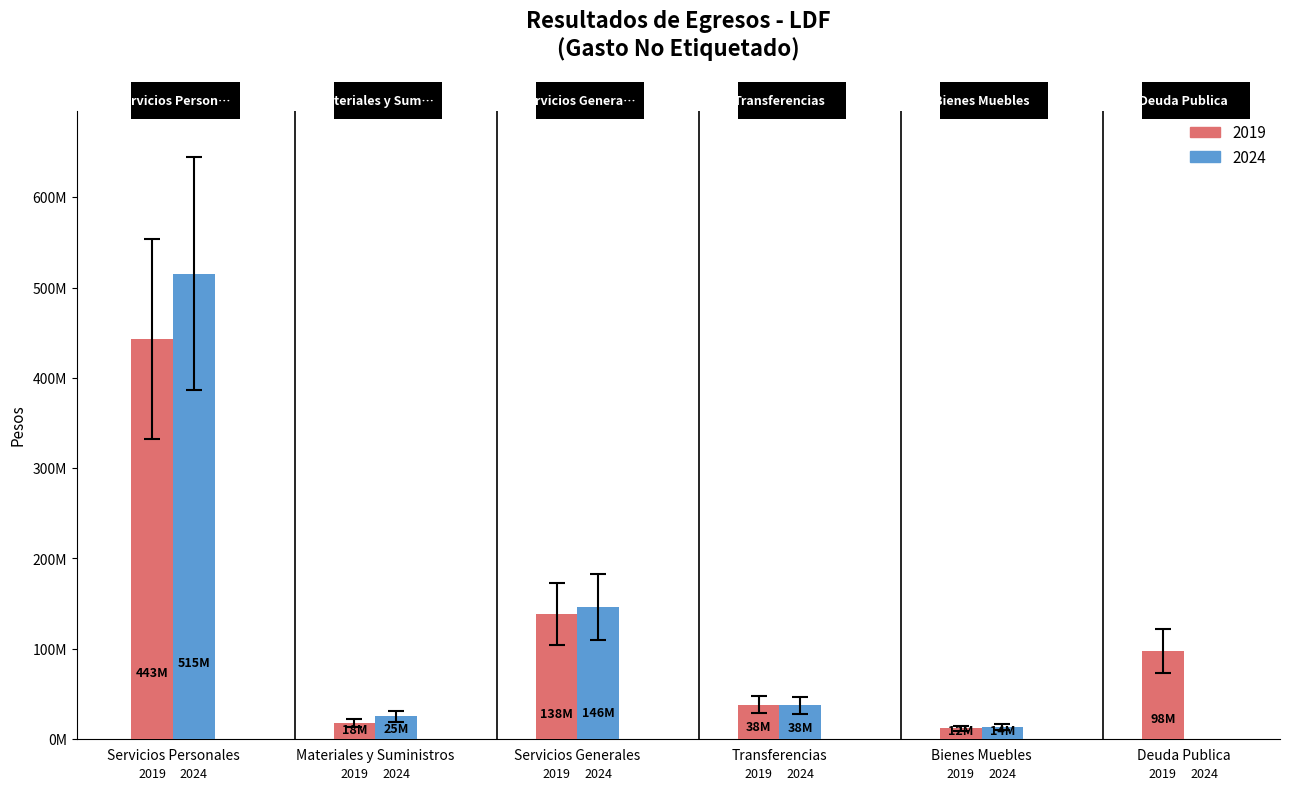

Does the chart contain stacked bars?

No